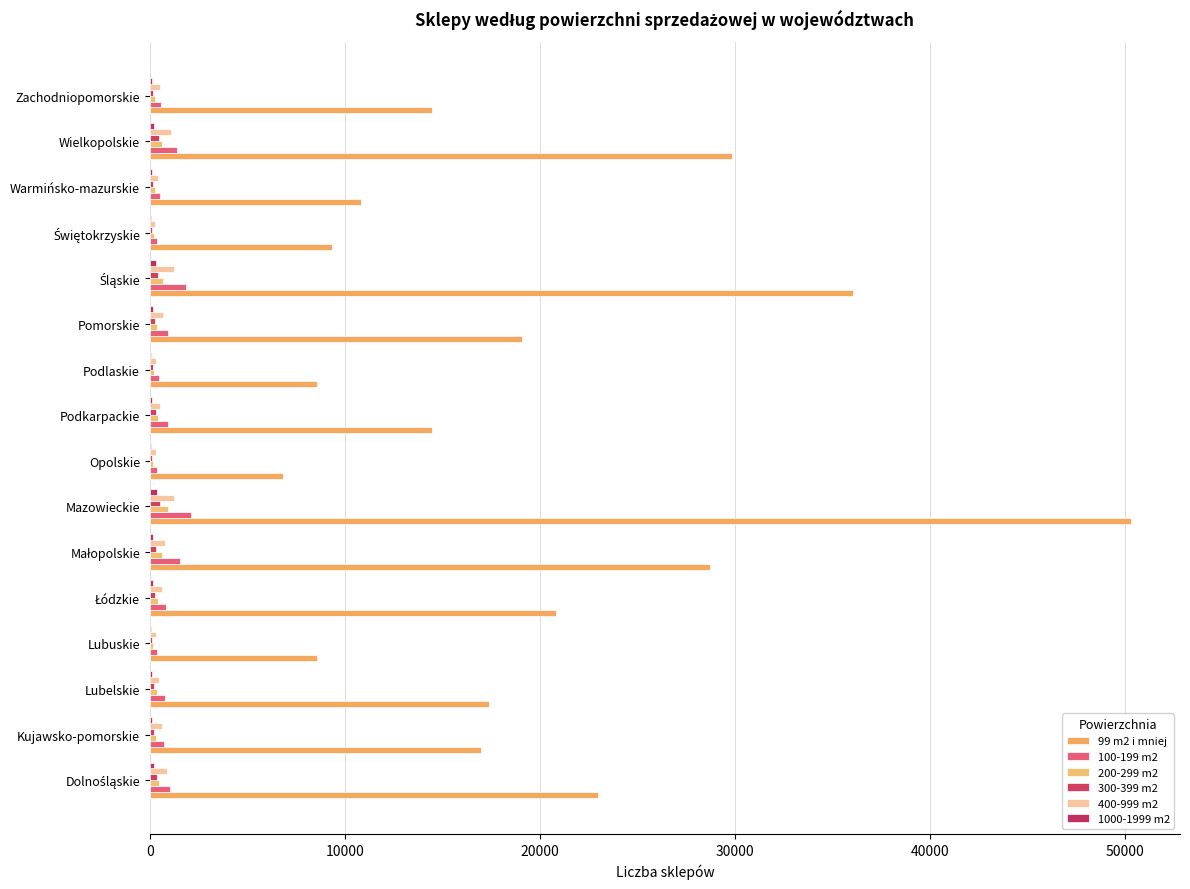

Count the number of data series in this chart.

6